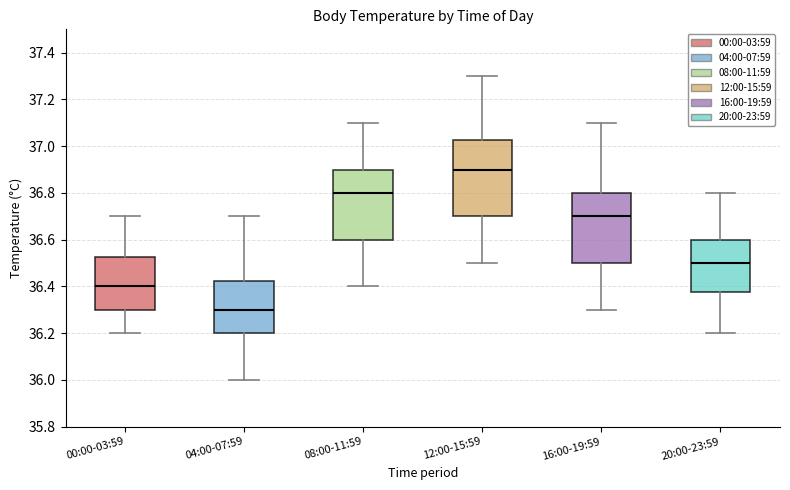

Reading left to right, transcribe this box plot: for each box, give where its median line is, the range the box spans, and where its two whiskers end, as read against the y-axis. The values are not printed on the chart, so give them approximately, as read against the axis.

00:00-03:59: median 36.40, box 36.30 to 36.52, whiskers 36.20 to 36.70
04:00-07:59: median 36.30, box 36.20 to 36.42, whiskers 36.00 to 36.70
08:00-11:59: median 36.80, box 36.60 to 36.90, whiskers 36.40 to 37.10
12:00-15:59: median 36.90, box 36.70 to 37.02, whiskers 36.50 to 37.30
16:00-19:59: median 36.70, box 36.50 to 36.80, whiskers 36.30 to 37.10
20:00-23:59: median 36.50, box 36.38 to 36.60, whiskers 36.20 to 36.80